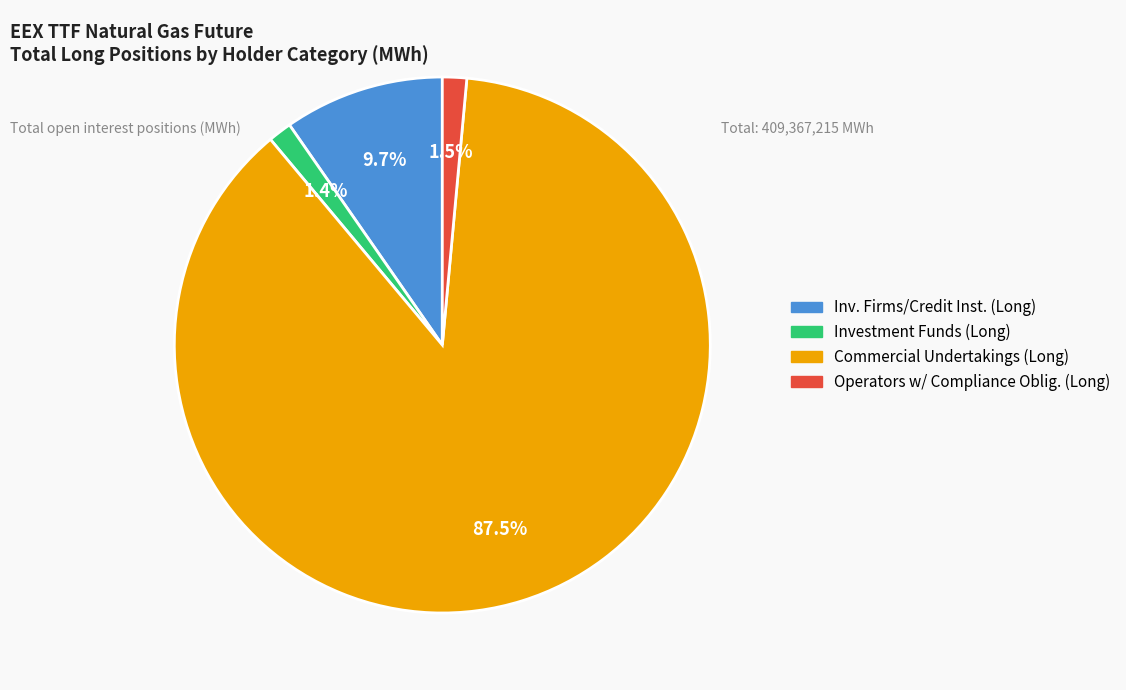

What is the total percentage of Inv. Firms/Credit Inst. (Long) and Commercial Undertakings (Long)?

97.1%